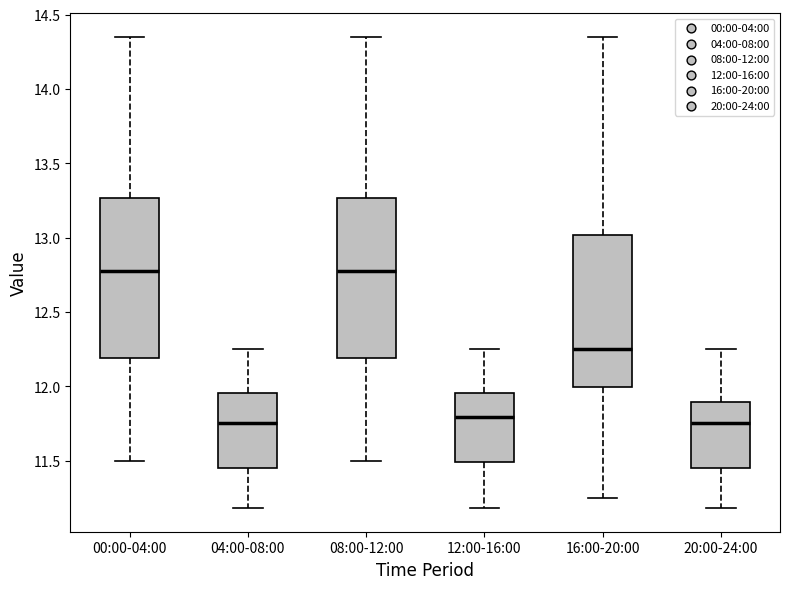

Where is the lower edge of the box for 12:00-16:00 on the y-axis? The values are not printed on the chart, so give them approximately, as read against the axis.

11.50